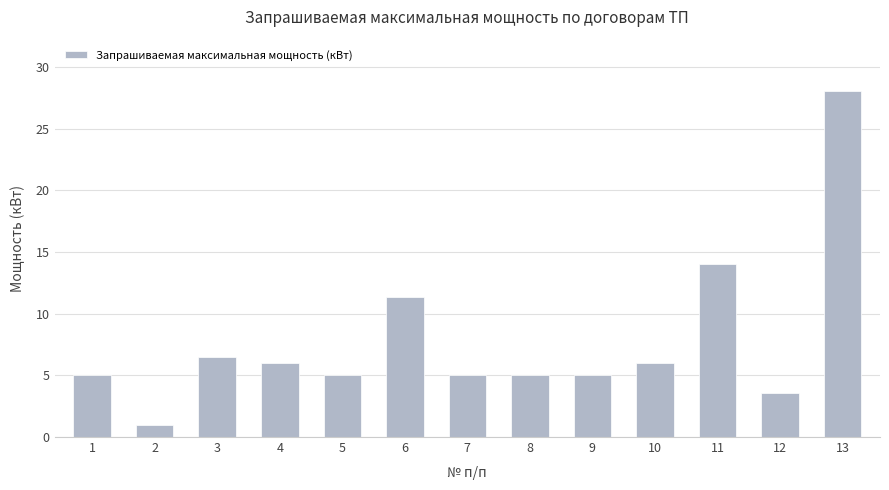

How many categories are shown in the chart?

13